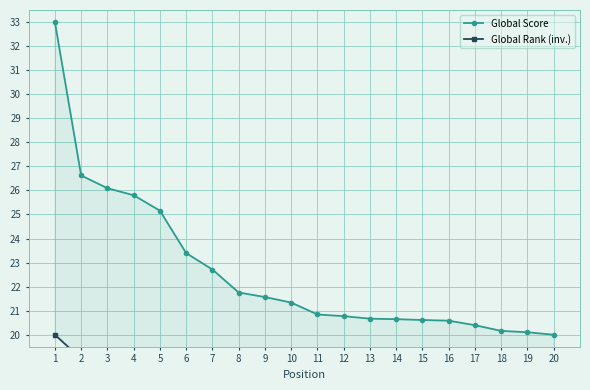

Which category has the highest value in the Global Rank (inv.) series?

1